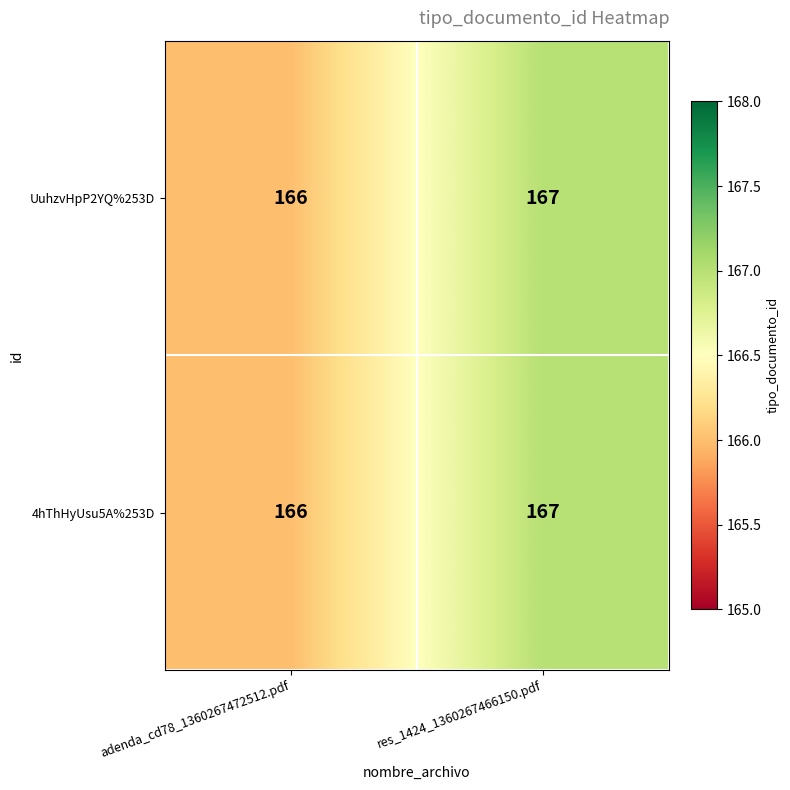

Is the value of UuhzvHpP2YQ%253D at adenda_cd78_1360267472512.pdf greater than the value of 4hThHyUsu5A%253D at res_1424_1360267466150.pdf?

No